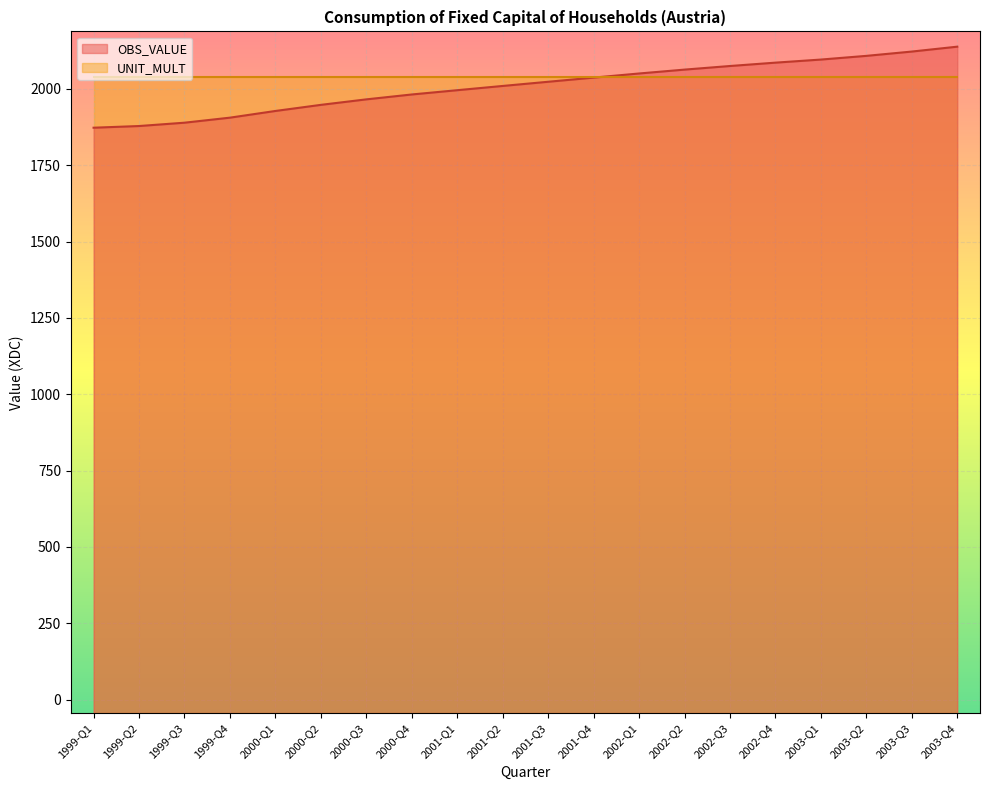

Approximately how many times larger is the value at 2003-Q2 compared to 2003-Q1?

1.0